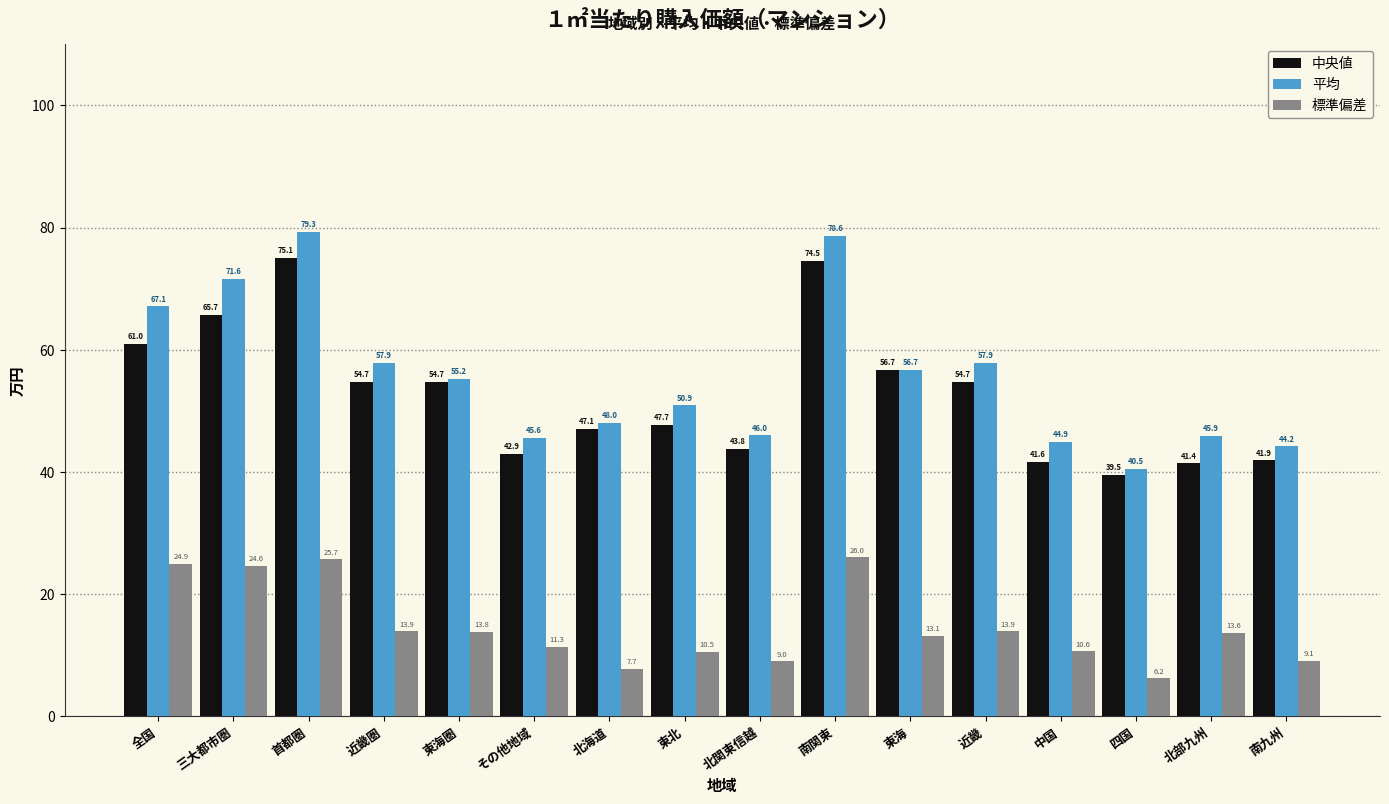

What are all the series names shown in the legend?

中央値, 平均, 標準偏差